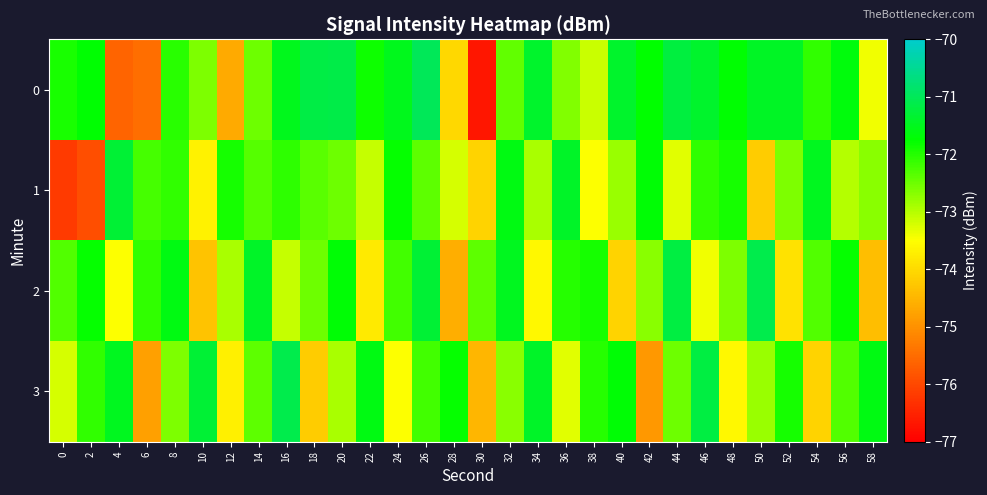

Count the number of data series in this chart.

4